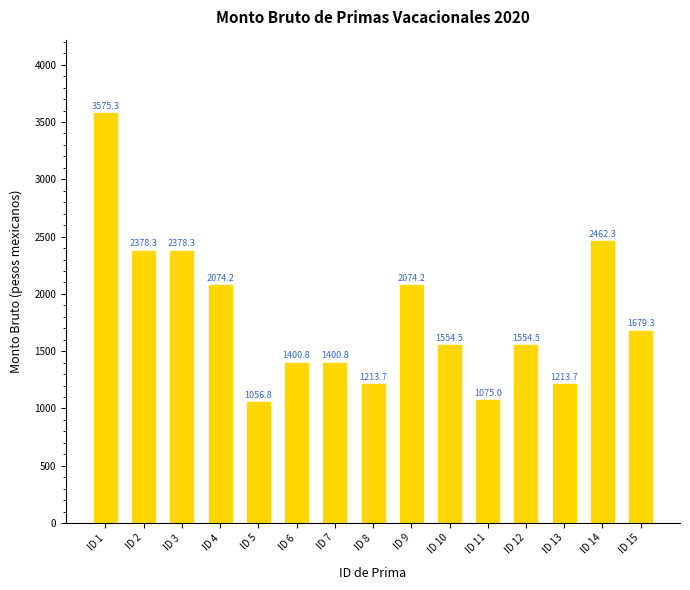

What is the sum of all values?

27091.8